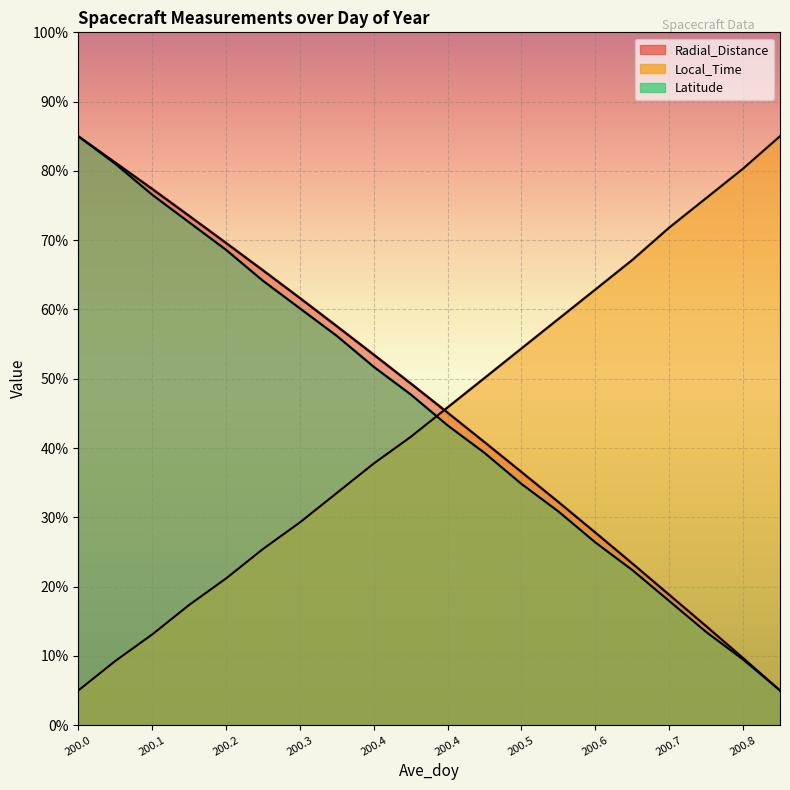

True or false: Latitude has more than 1 interior local peaks.

False